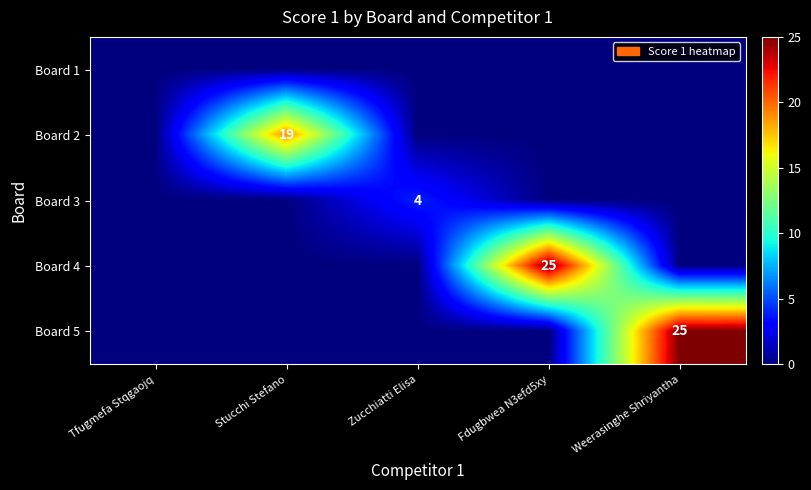

The value of Board 2 at Stucchi Stefano is 19. True or false?

True